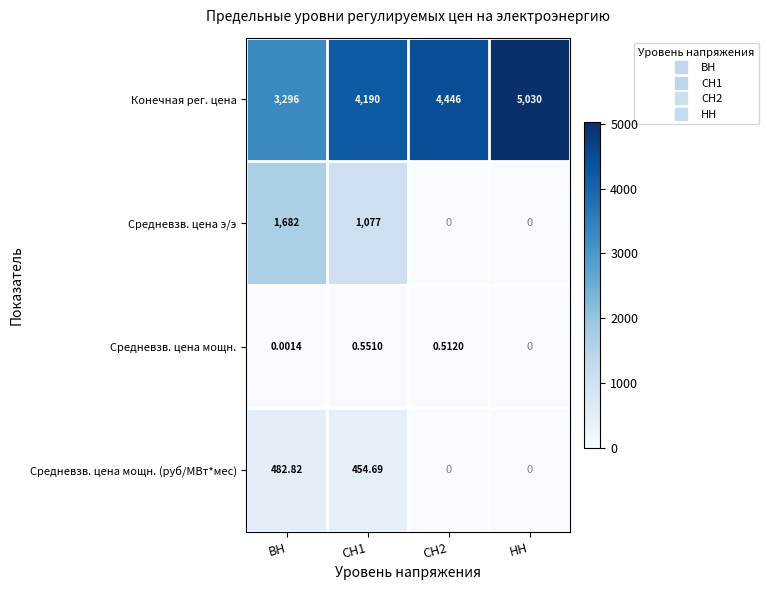

Which category has the highest value across all series?

НН